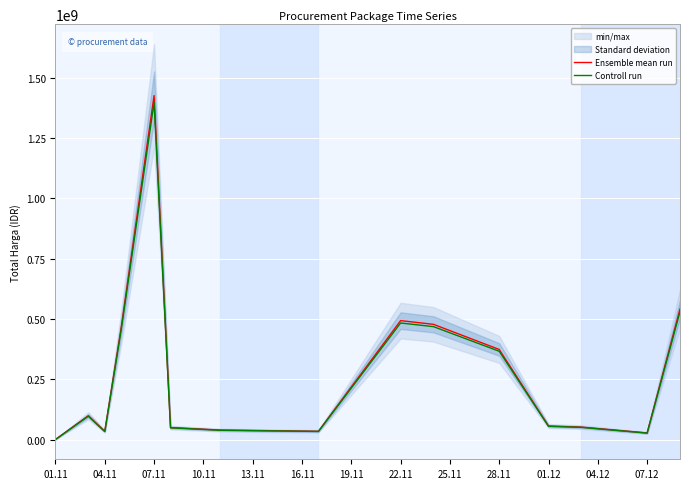

How many data points in Controll run are less than 55029744?

7